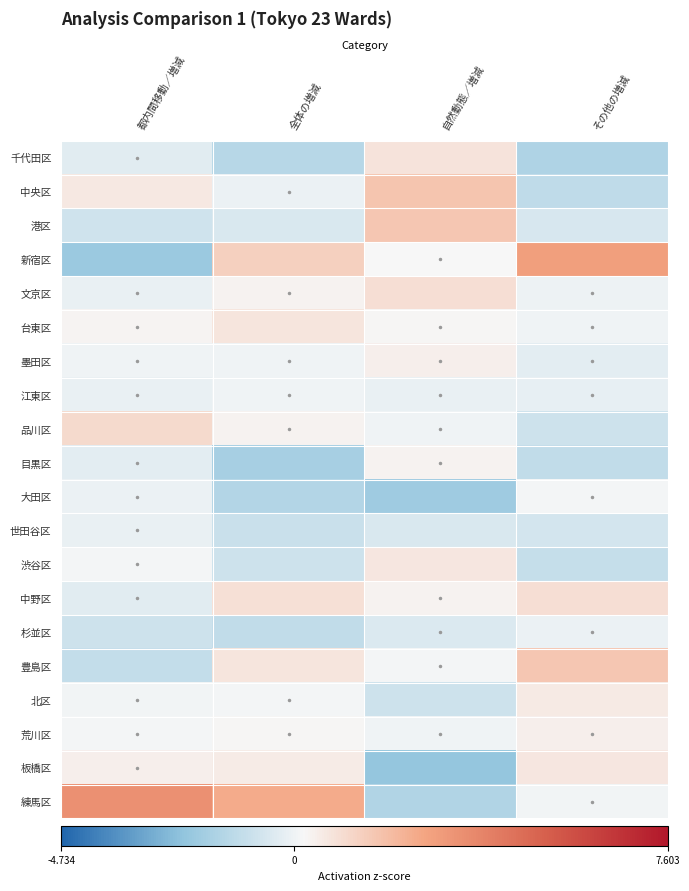

List the series in order of their peak value, highest first.

練馬区, 新宿区, 中央区, 港区, 豊島区, 品川区, 文京区, 中野区, 千代田区, 台東区, 渋谷区, 板橋区, 北区, 荒川区, 墨田区, 目黒区, 大田区, 江東区, 杉並区, 世田谷区